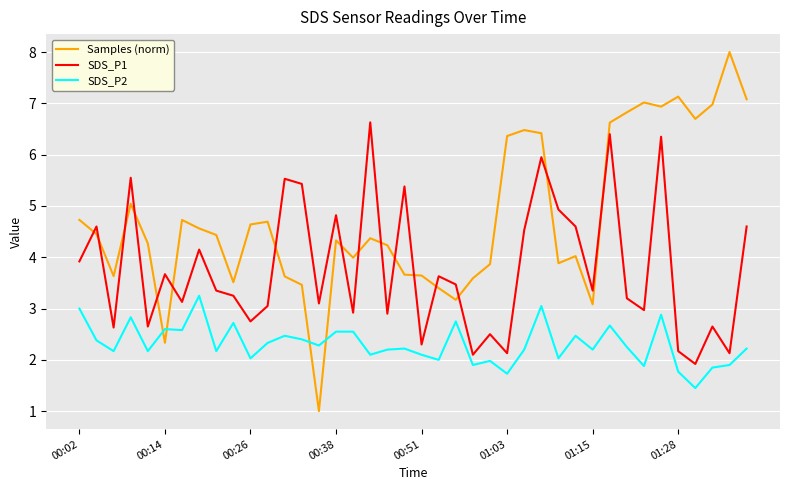

True or false: SDS_P2 and Samples (norm) cross at least once.

True